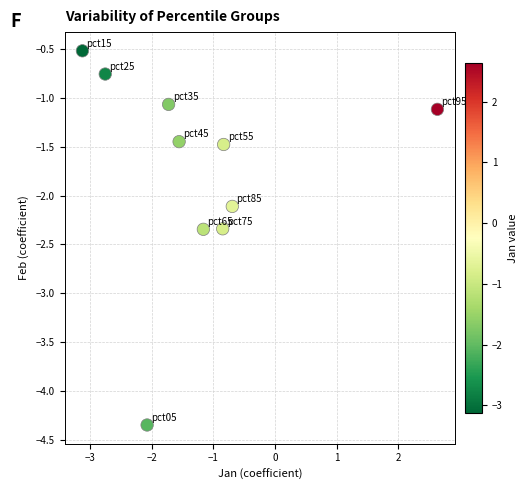

What Y value in the scatter plot is closest to -2?

-2.1